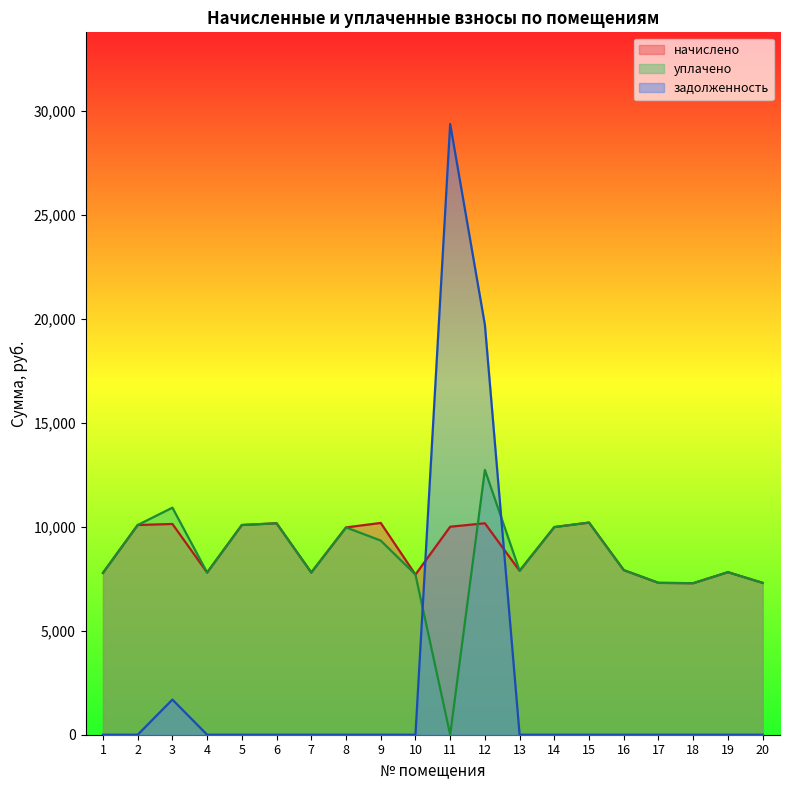

Rank the categories by уплачено value from highest to lowest.

12, 3, 15, 6, 2, 5, 14, 8, 9, 16, 13, 19, 4, 7, 1, 10, 17, 20, 18, 11